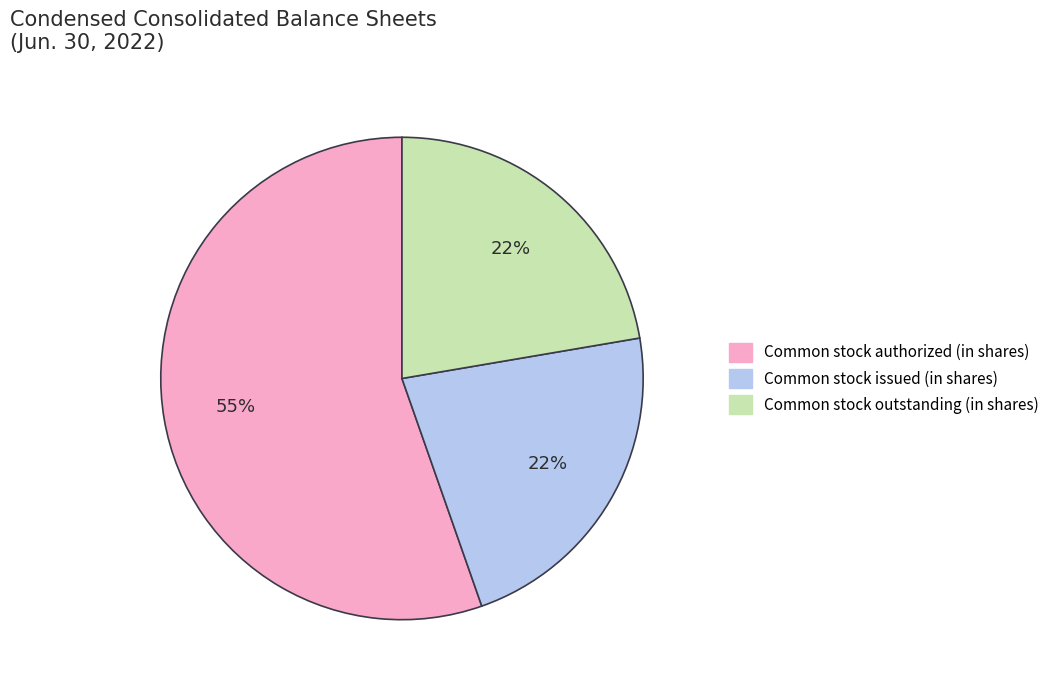

The Common stock issued (in shares) slice represents 22% of the pie. True or false?

True